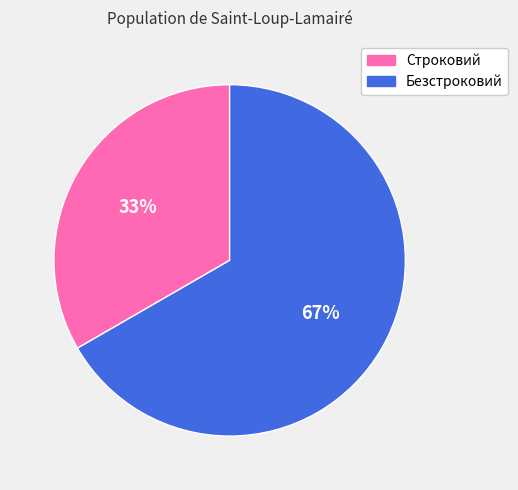

To the nearest percent, what is the combined percentage of Безстроковий and Строковий?

100%